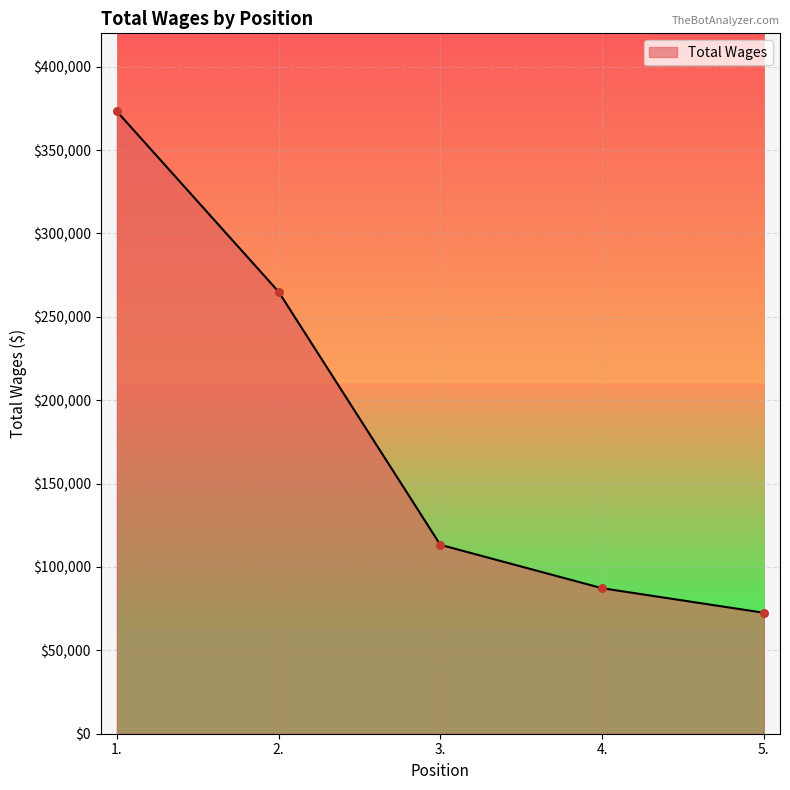

What is the change in value from 2. to 4.?

-177805